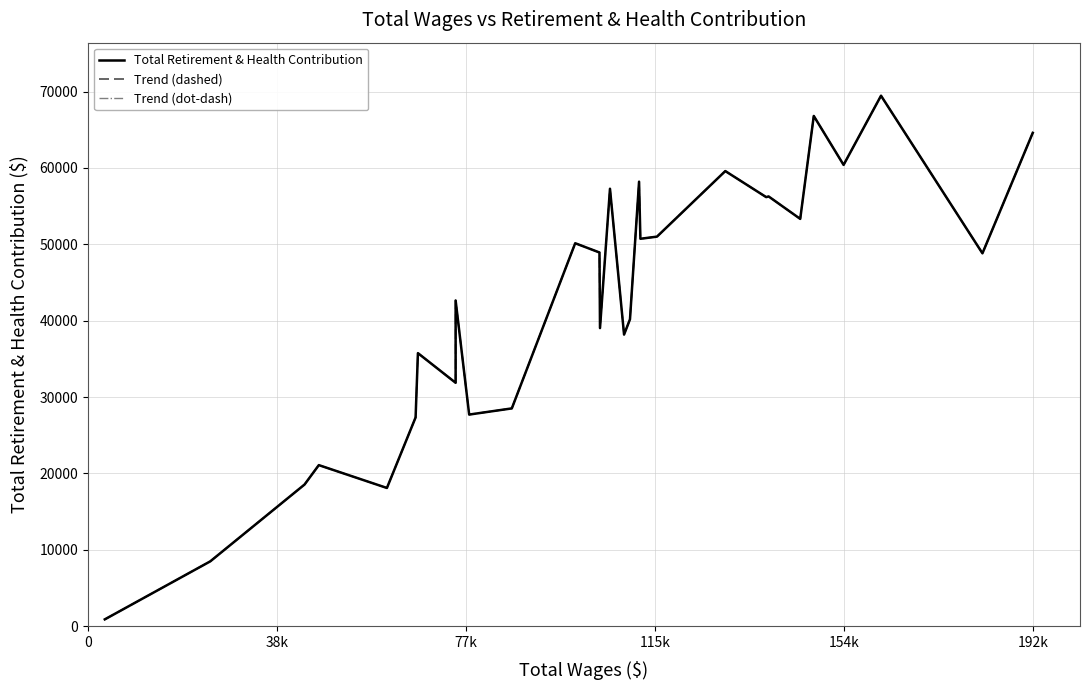

What is the lowest value of the Total Retirement & Health Contribution series?

889